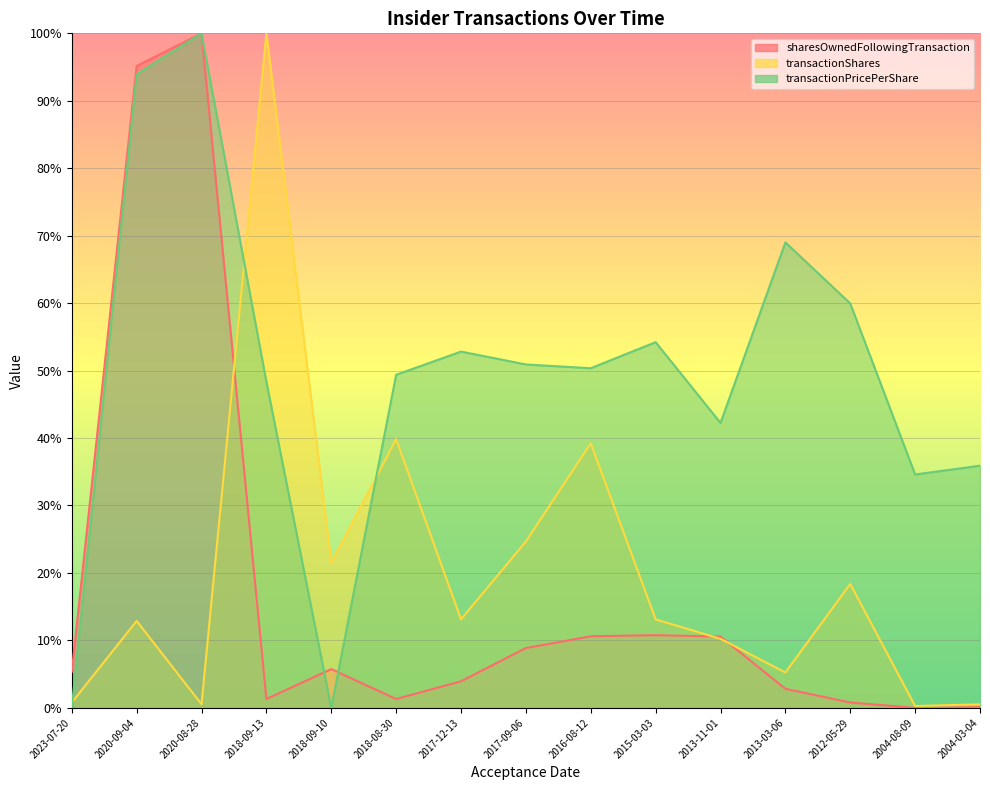

Count the number of data series in this chart.

3